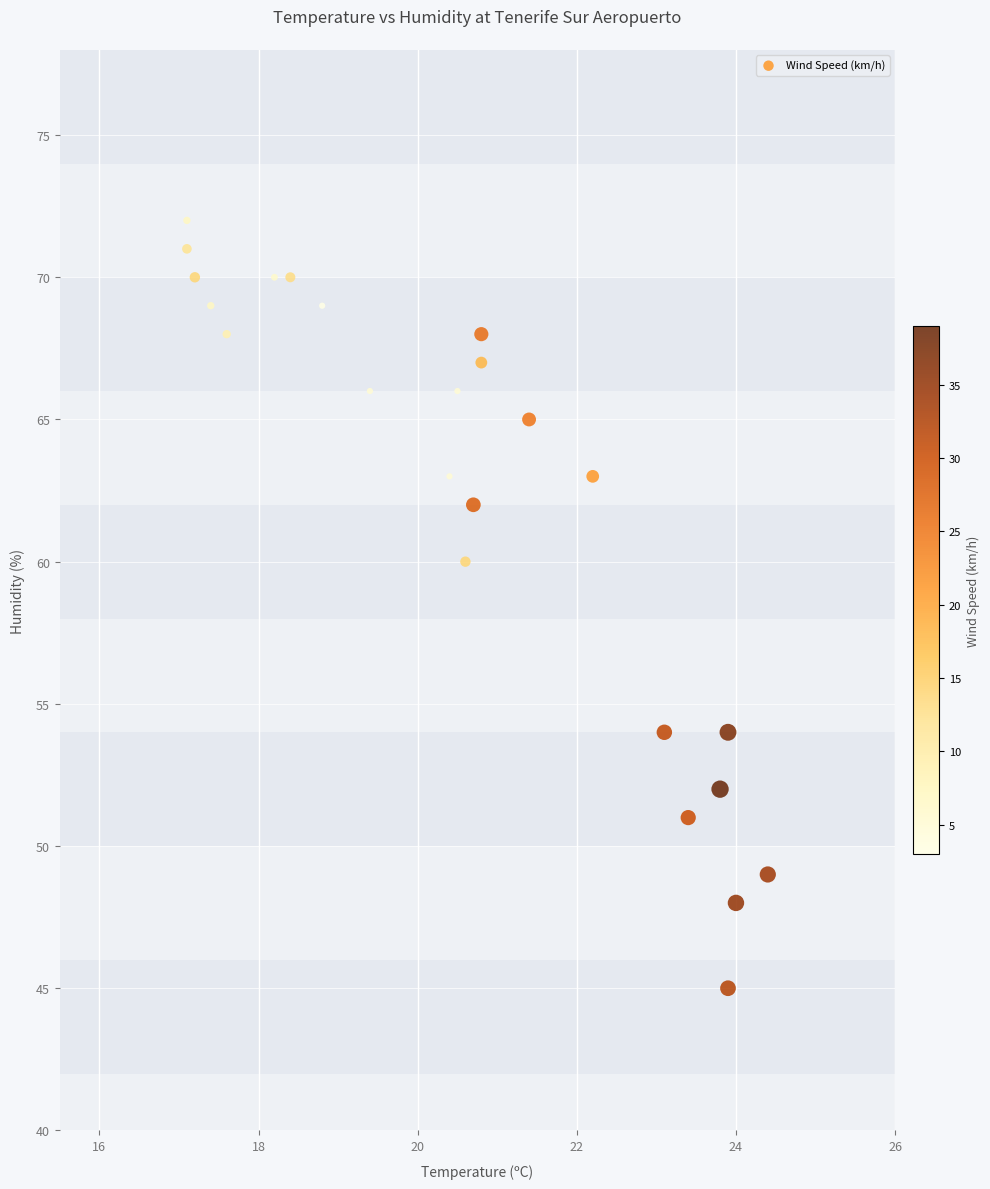

What is the range of Y values (max minus min)?

27